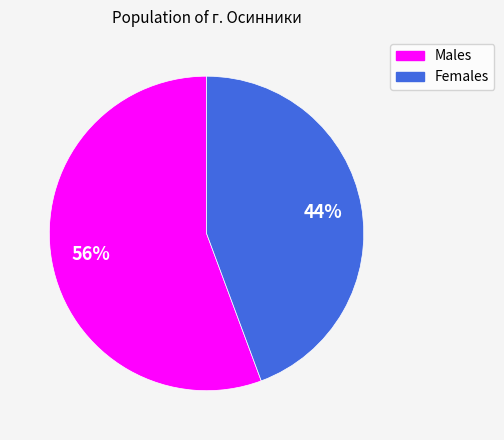

Does any single category account for the majority?

Yes